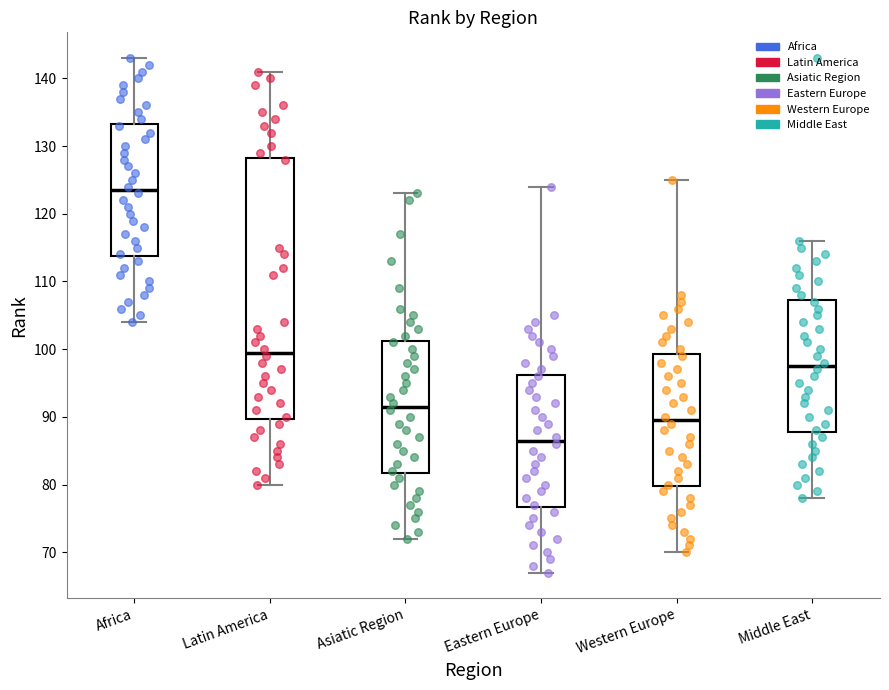

Reading left to right, read every box against the y-axis: the position of its median line, the range the box covers, and the ends of its whiskers. The values are not printed on the chart, so give them approximately, as read against the axis.

Africa: median 124, box 114 to 133, whiskers 104 to 143
Latin America: median 100, box 90 to 128, whiskers 80 to 141
Asiatic Region: median 92, box 82 to 101, whiskers 72 to 123
Eastern Europe: median 87, box 77 to 96, whiskers 67 to 124
Western Europe: median 90, box 80 to 99, whiskers 70 to 125
Middle East: median 98, box 88 to 107, whiskers 78 to 116